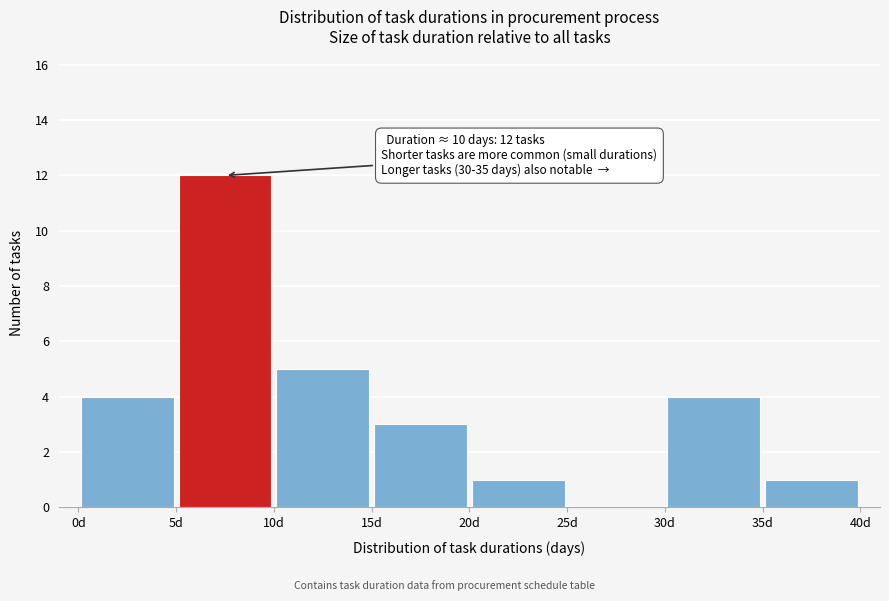

Over which range of the x-axis is the bar tallest?

5 to 10